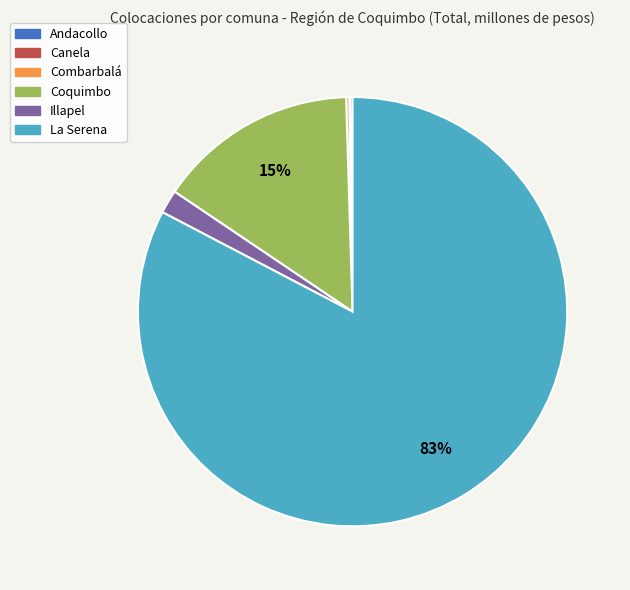

Which slice is the largest?

La Serena